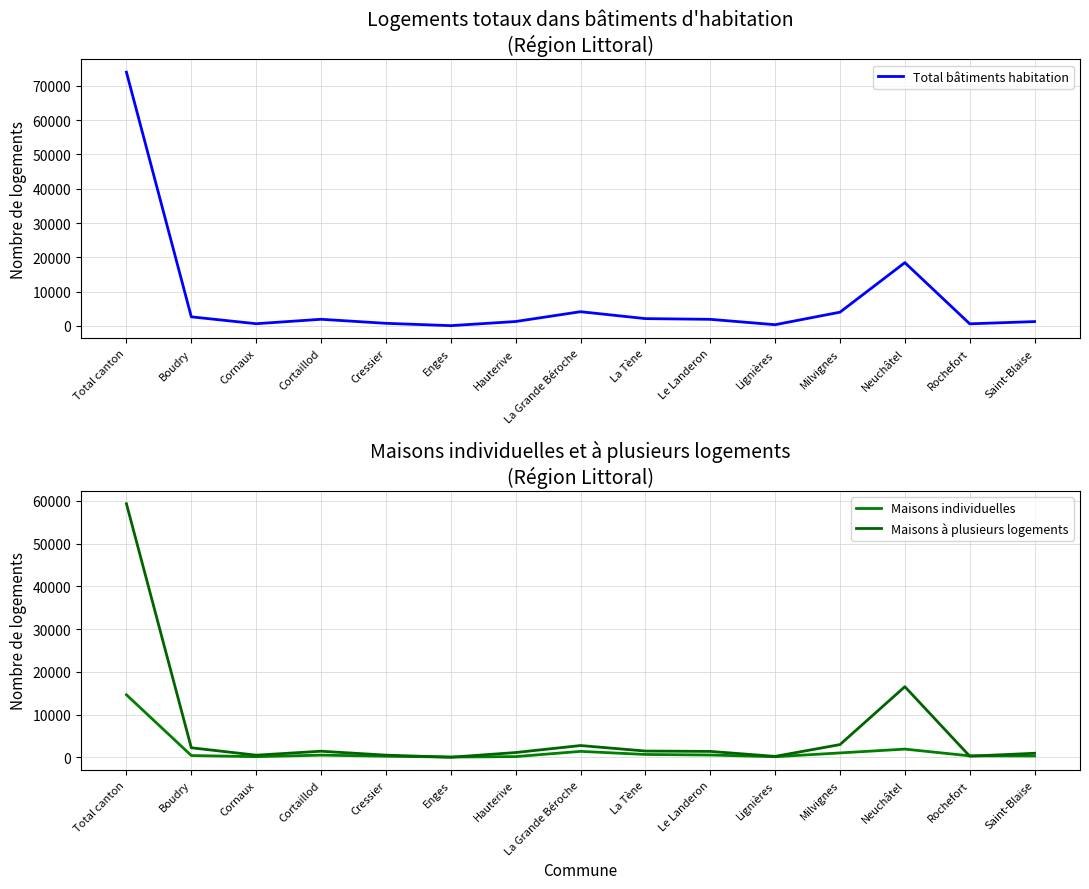

How many interior local peaks does the Maisons à plusieurs logements series have?

3